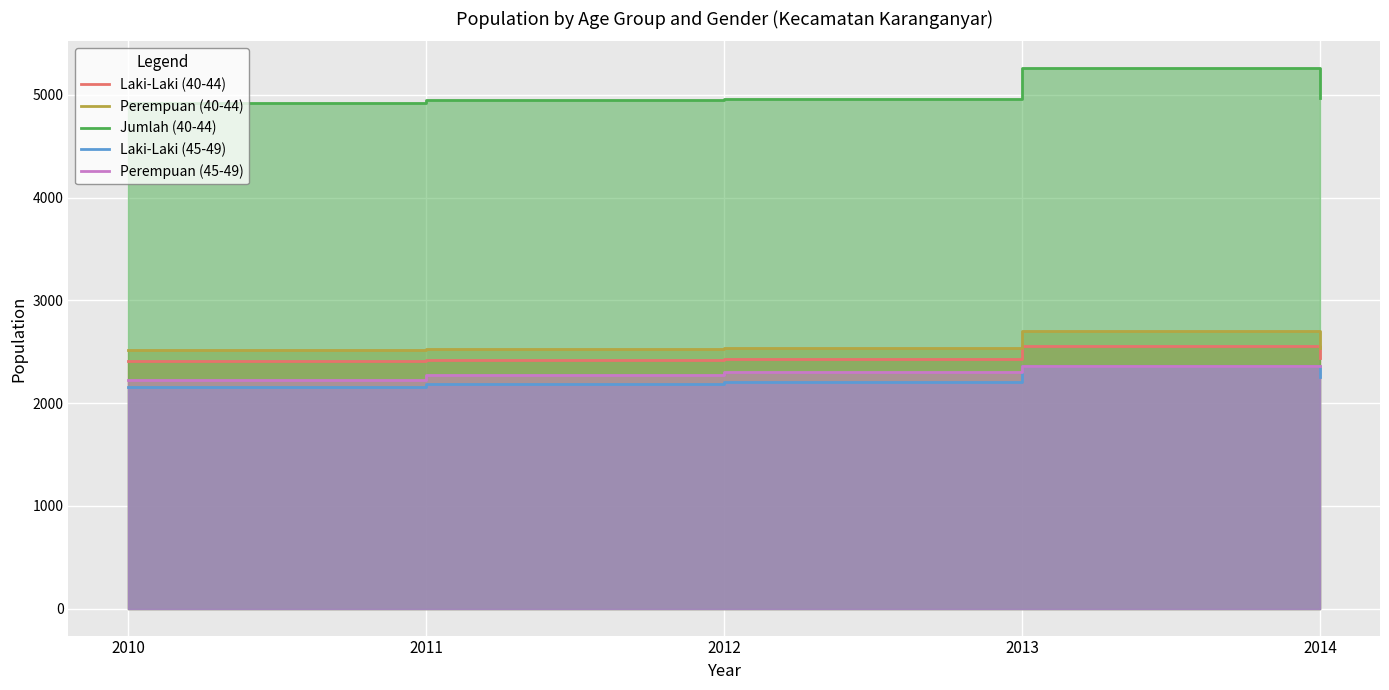

Rank the categories by Laki-Laki (40-44) value from lowest to highest.

2010, 2011, 2012, 2014, 2013